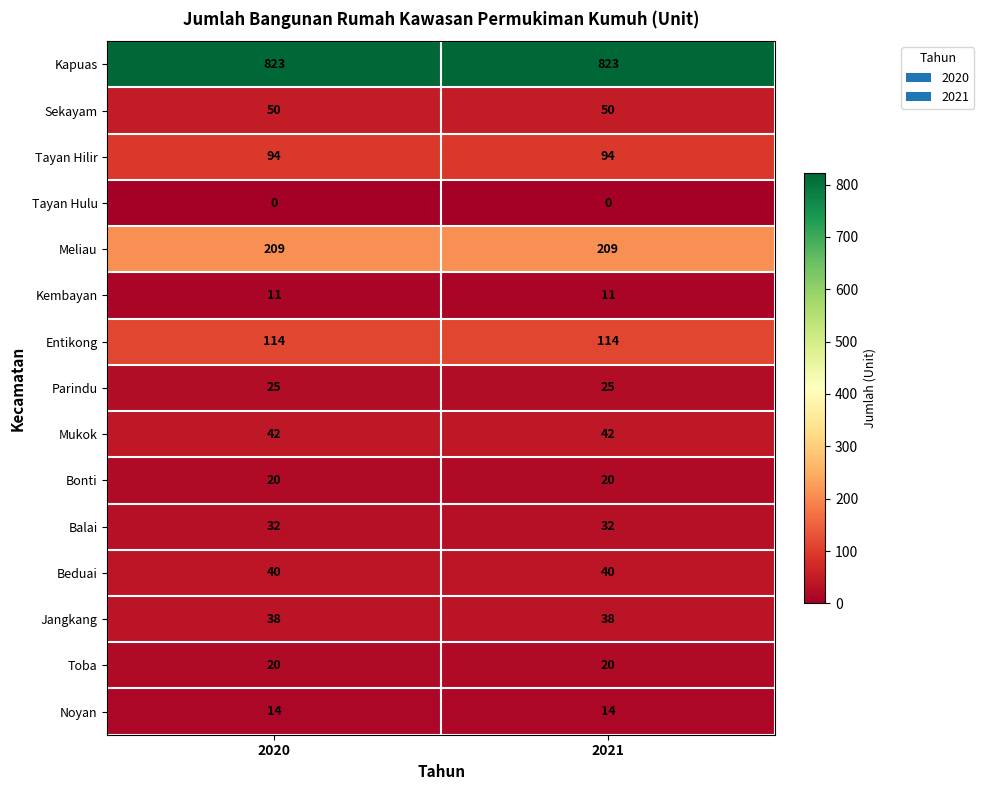

What is the maximum value for Balai?

32